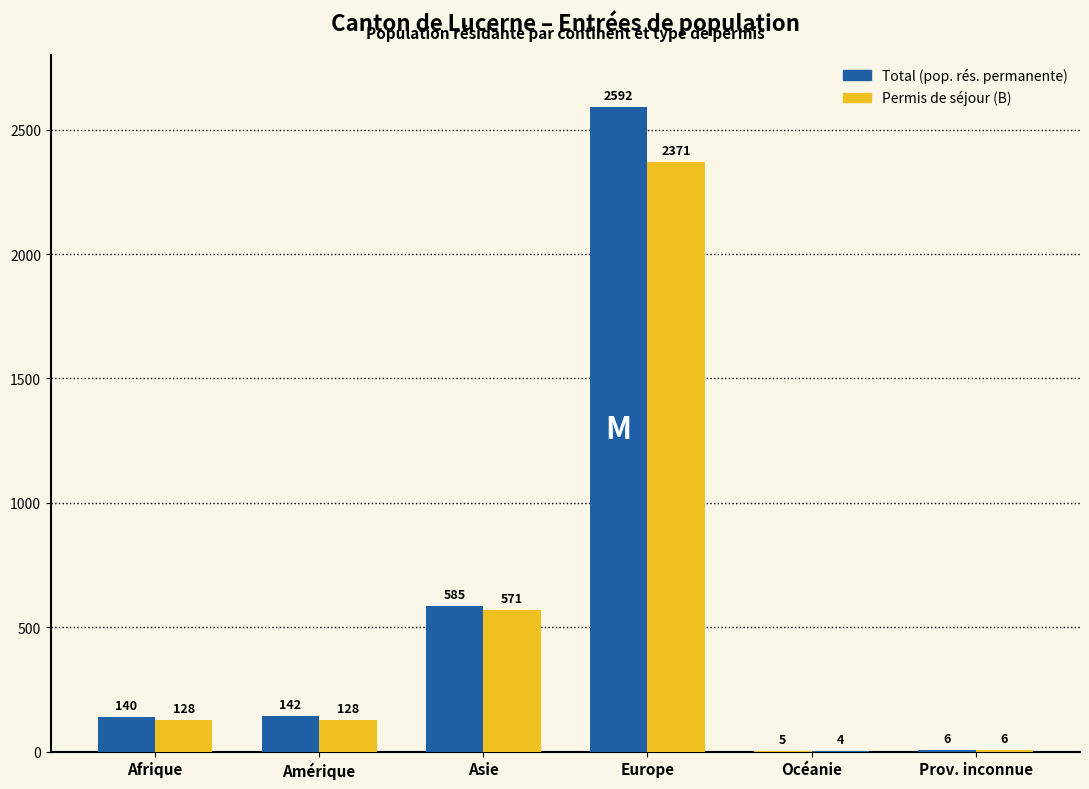

Count the number of categories in the chart.

6